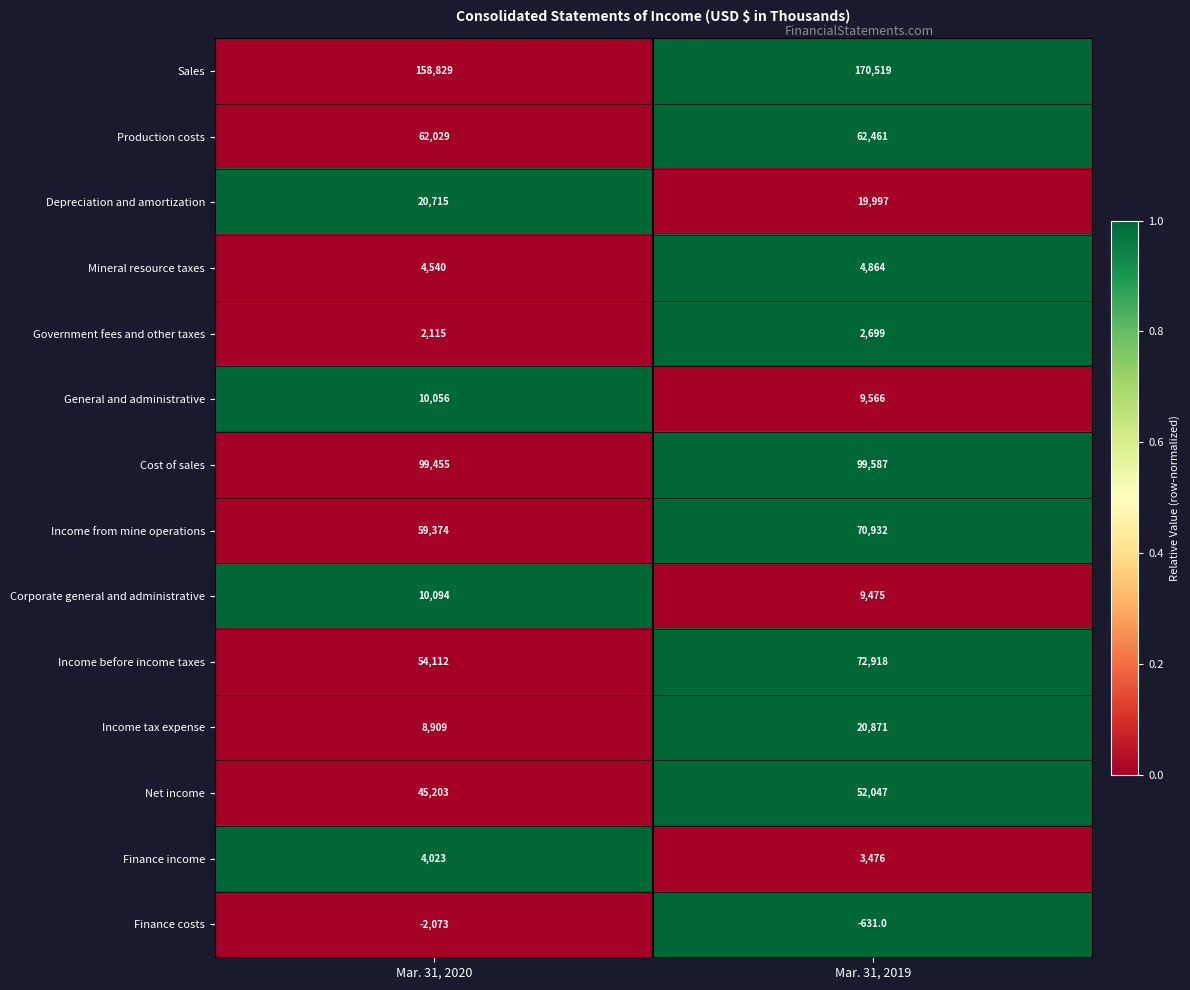

Which series has the largest range (max minus min)?

Income before income taxes